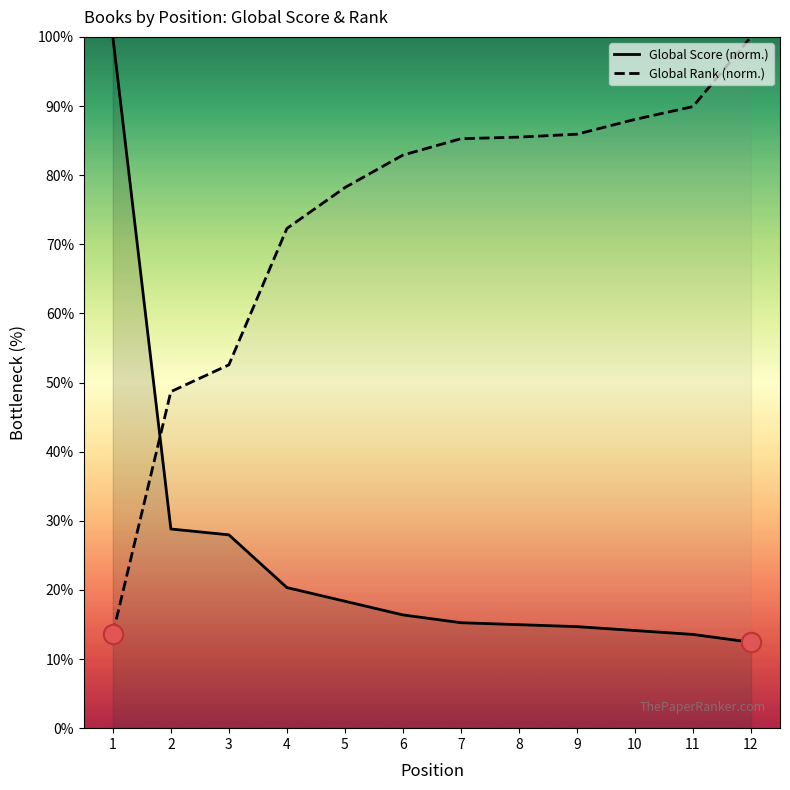

How many lines are shown in the chart?

2